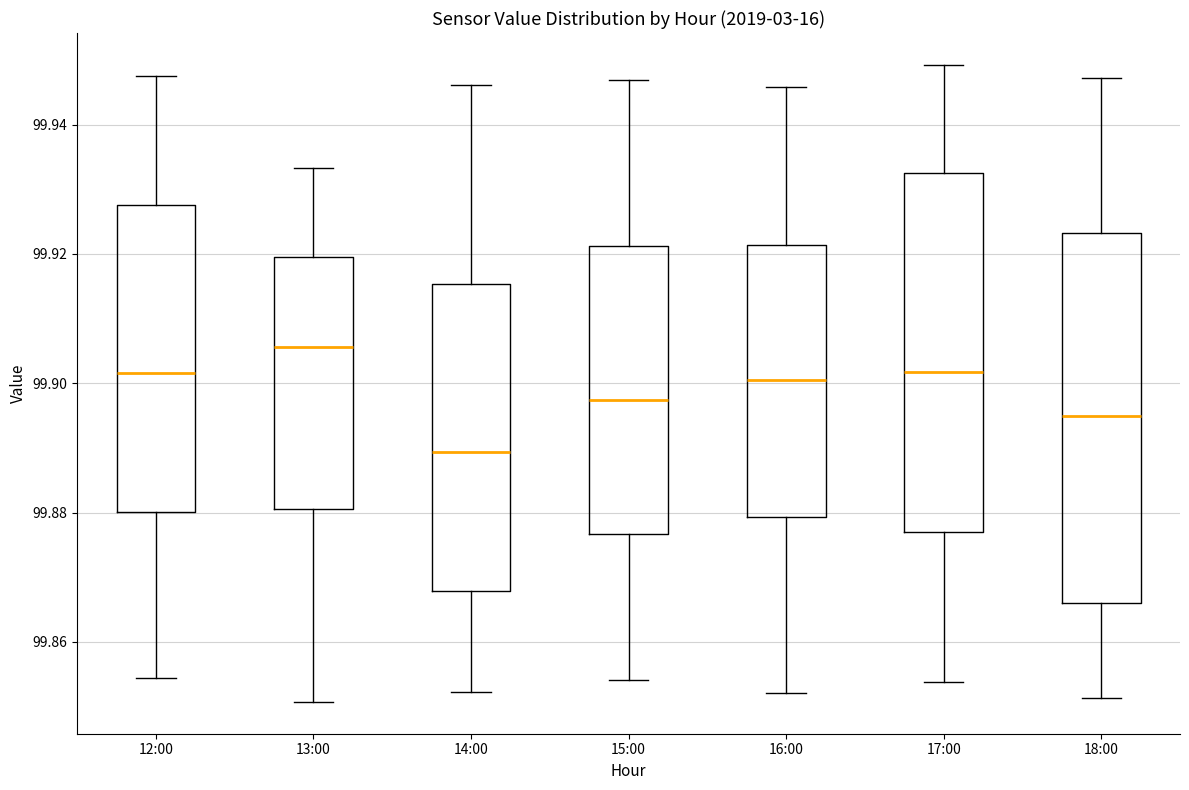

Where is the upper edge of the box for 12:00 on the y-axis? The values are not printed on the chart, so give them approximately, as read against the axis.

99.928